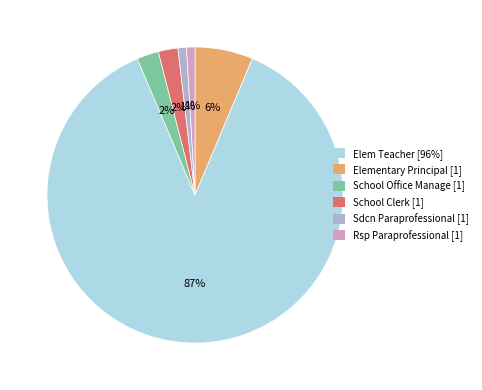

To the nearest percent, what is the average slice percentage?

17%